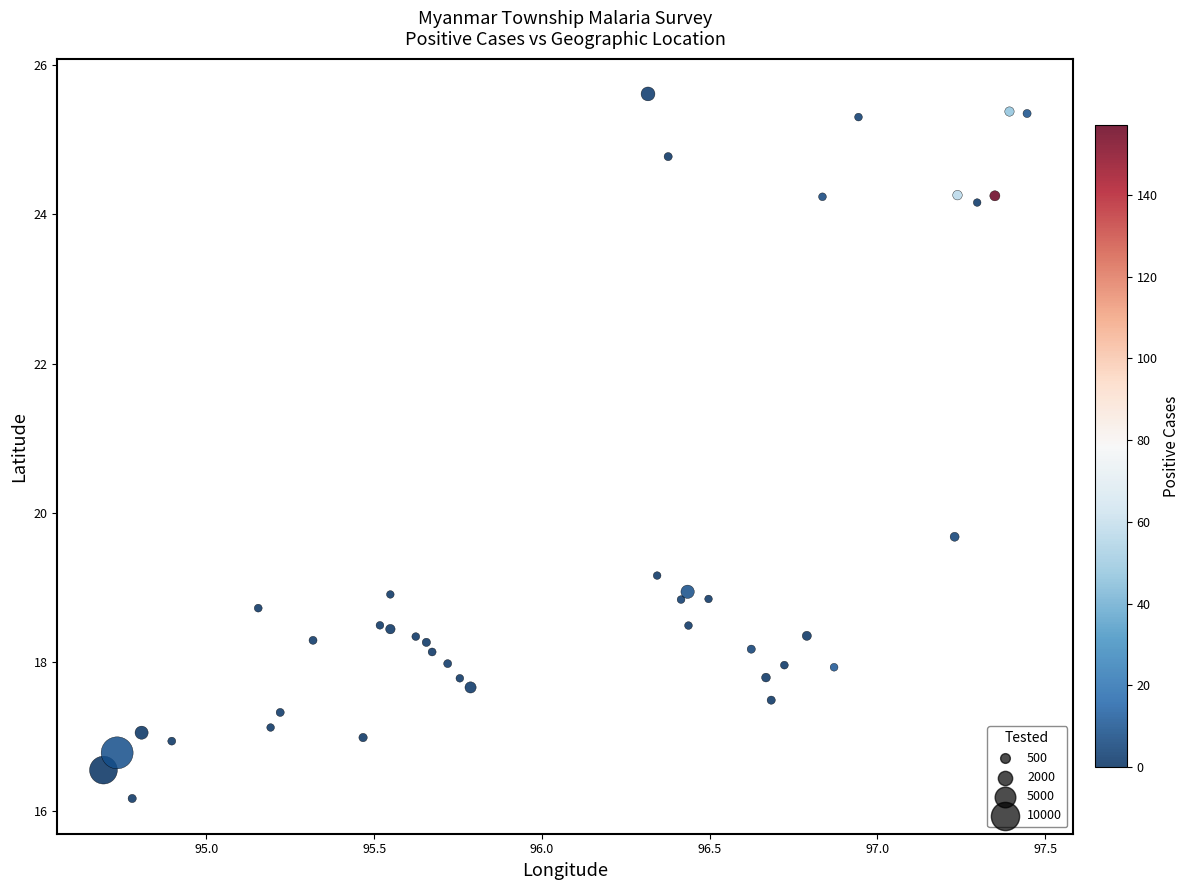

What Y value in the scatter plot is closest to 20?

19.7